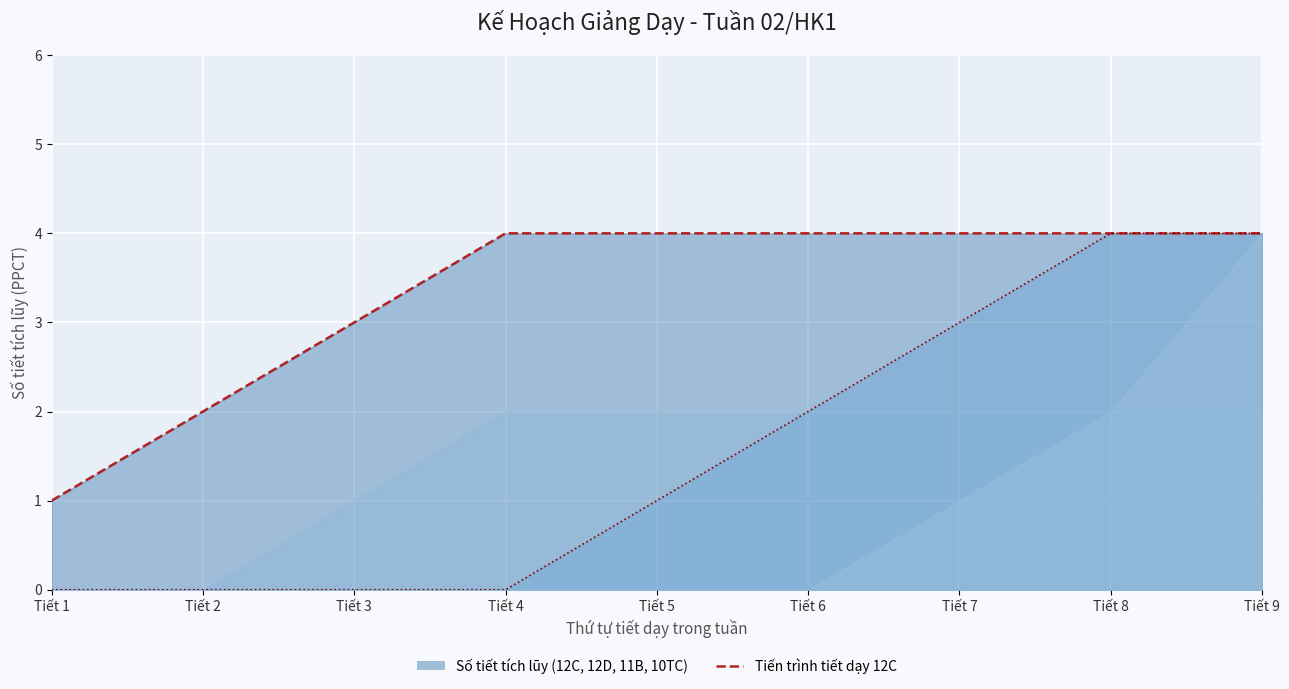

At which category is the sum across all series the highest?

Tiết 8